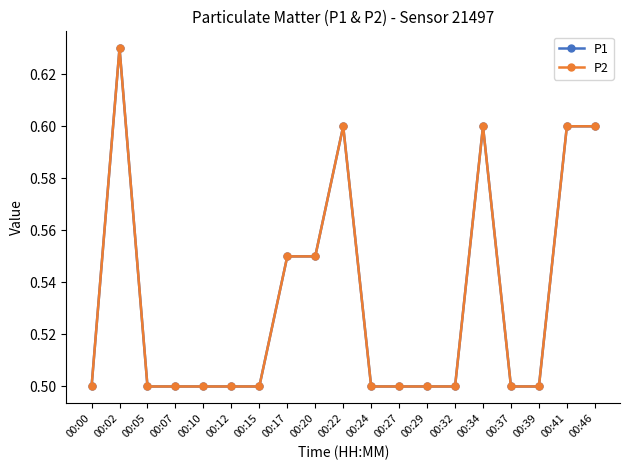

True or false: P2 and P1 cross at least once.

False